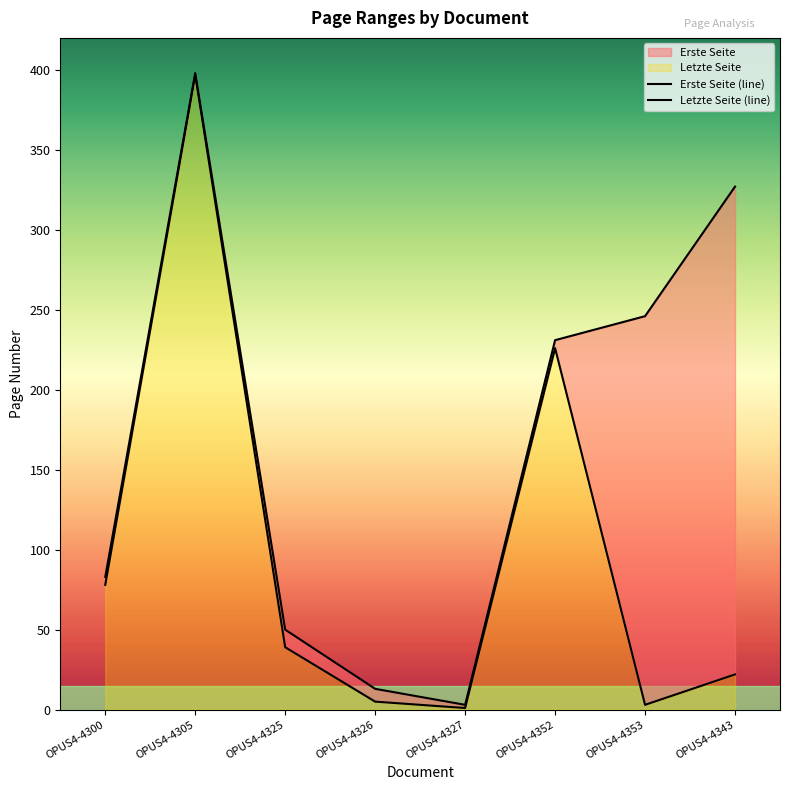

Which series changed the most between OPUS4-4325 and OPUS4-4353?

Letzte Seite